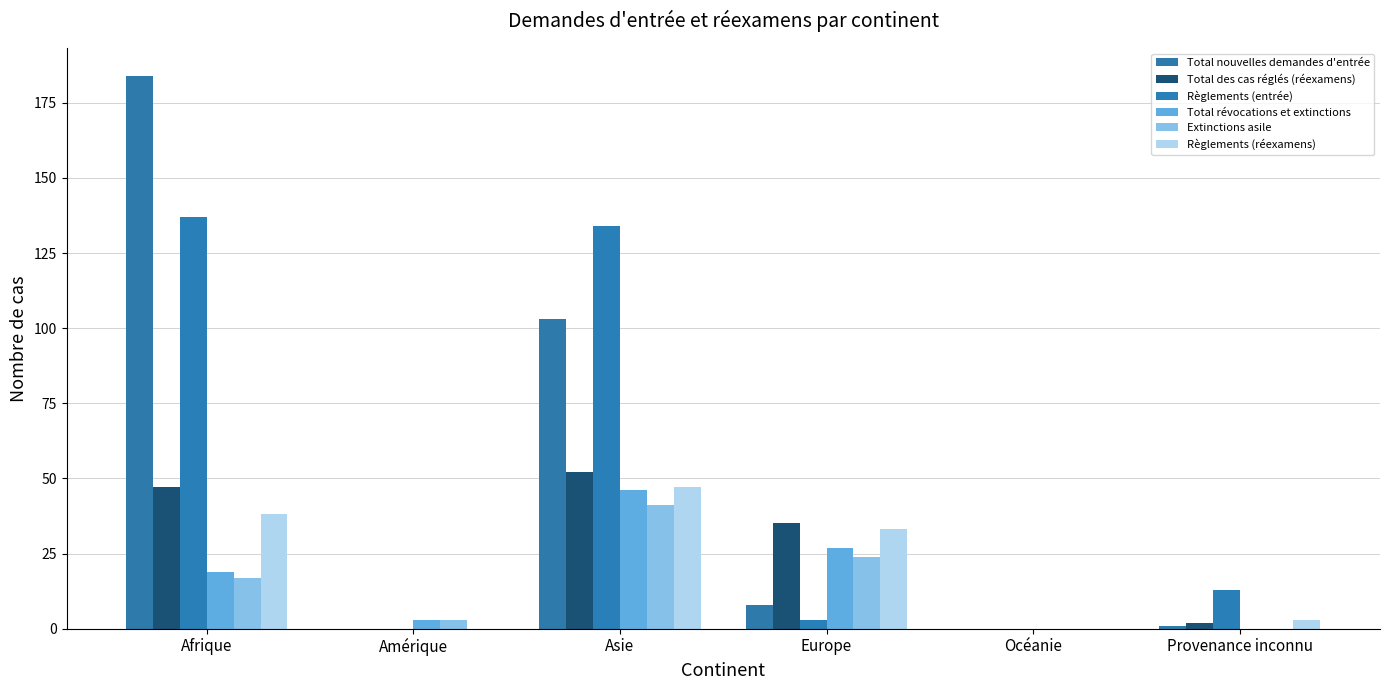

What is the label of the 2nd bar from the right?

Océanie